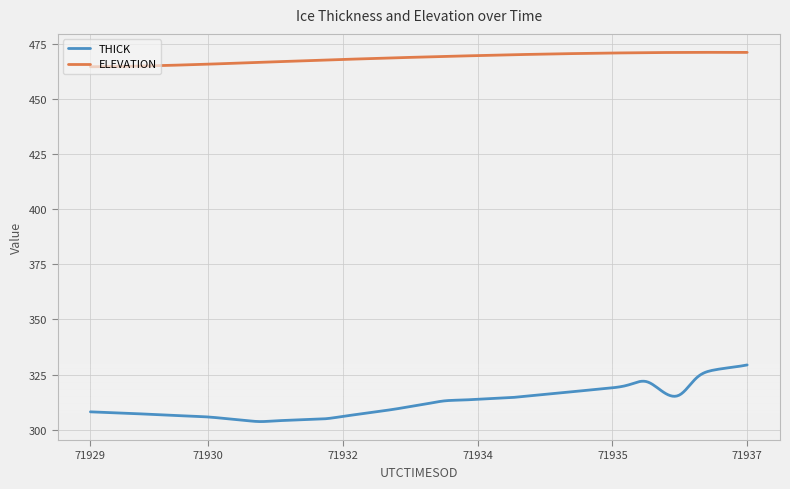

Rank the series by their maximum value, from highest to lowest.

ELEVATION, THICK